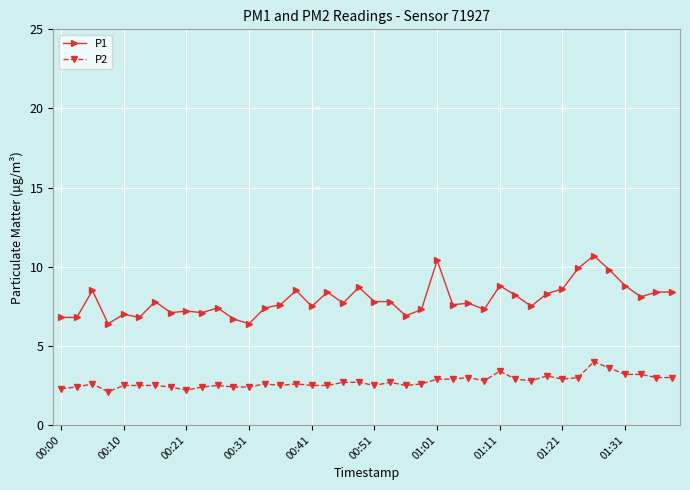

Rank the series by their average value, from highest to lowest.

P1, P2